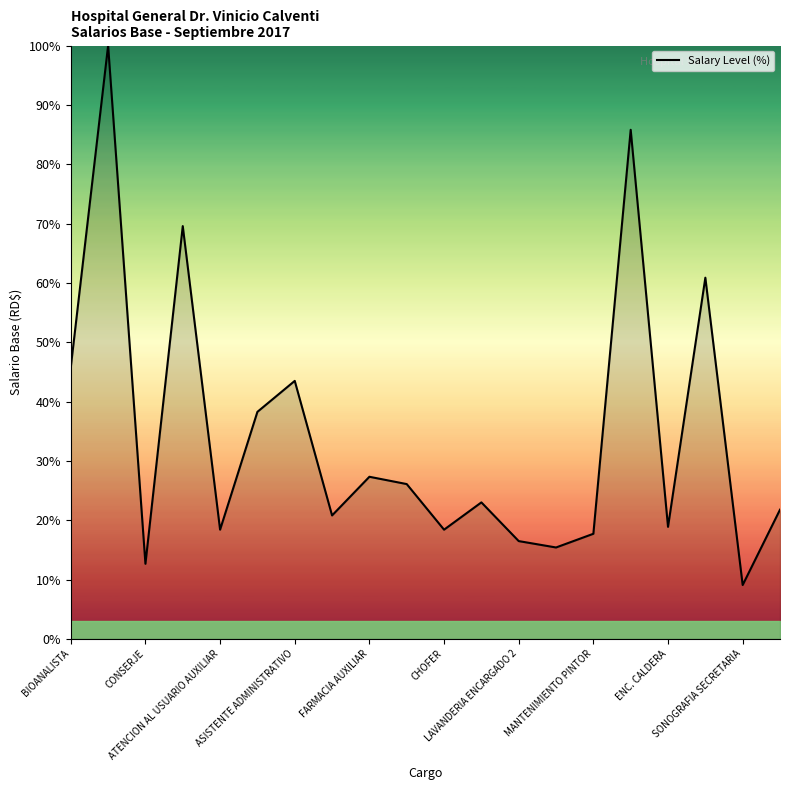

What is the maximum value shown in the chart?

100.0